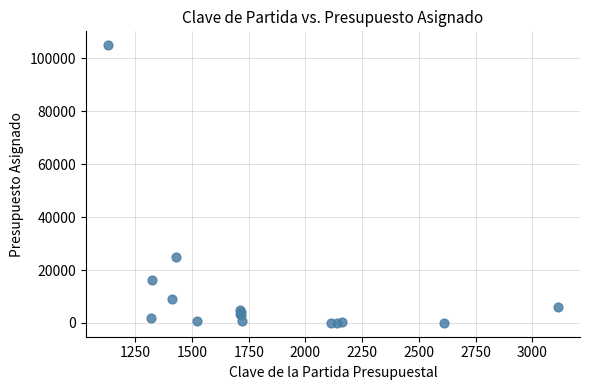

What Y value in the scatter plot is closest to 52470?

24827.6